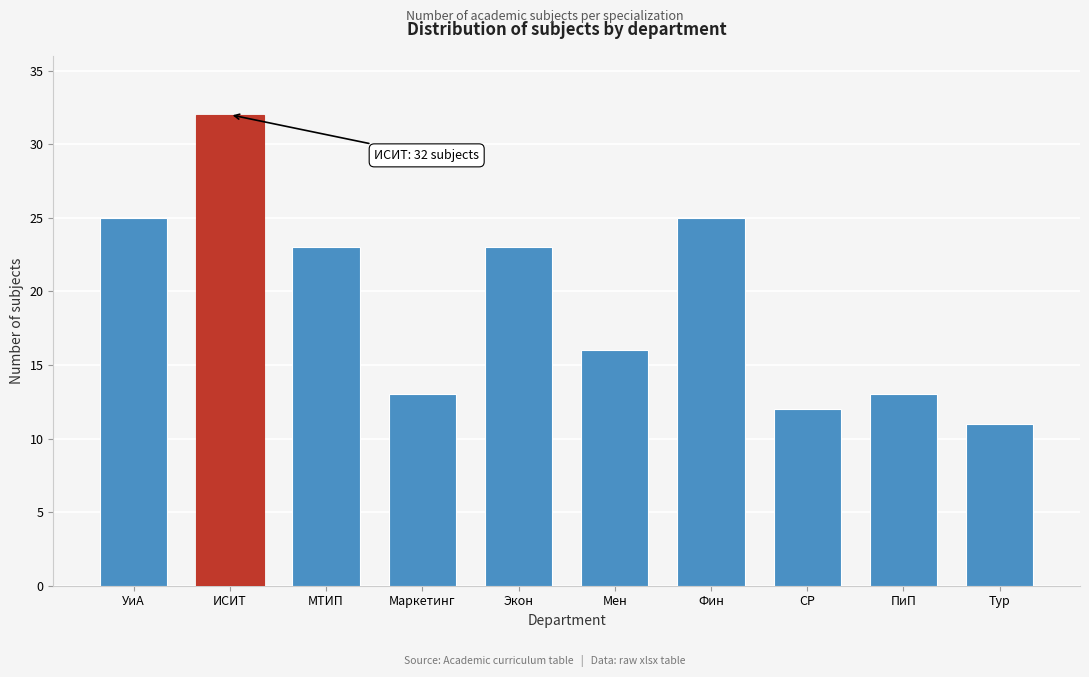

Reading left to right, transcribe all the data shown in this chart.

УиА=25	ИСИТ=32	МТИП=23	Маркетинг=13	Экон=23	Мен=16	Фин=25	СР=12	ПиП=13	Тур=11